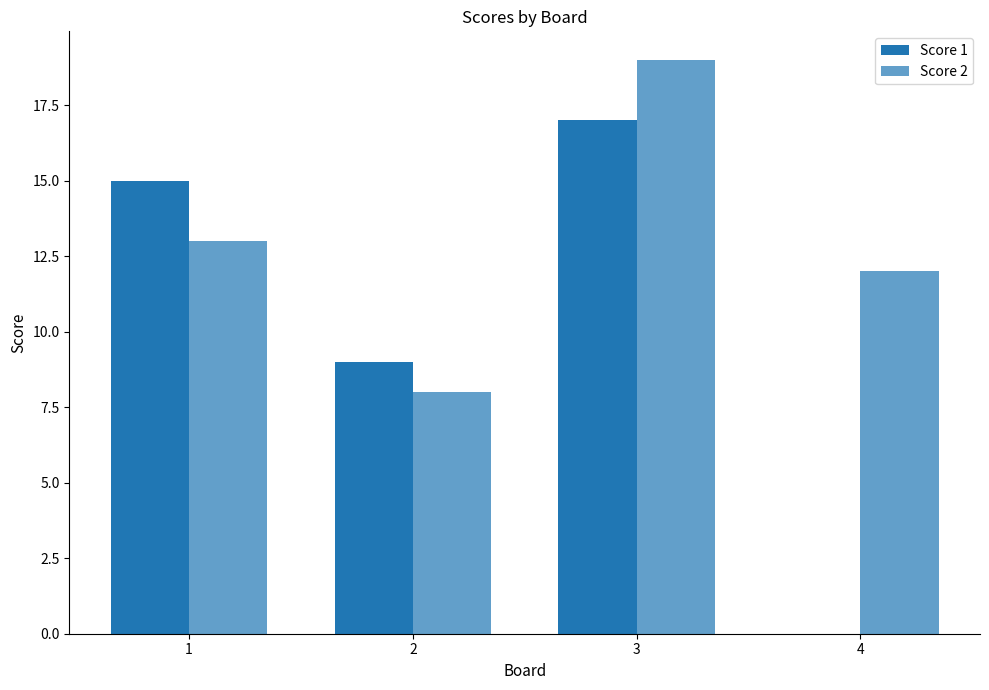

Reading left to right, extract all data points from this chart.

Score 1: 1=15	2=9	3=17	4=0
Score 2: 1=13	2=8	3=19	4=12